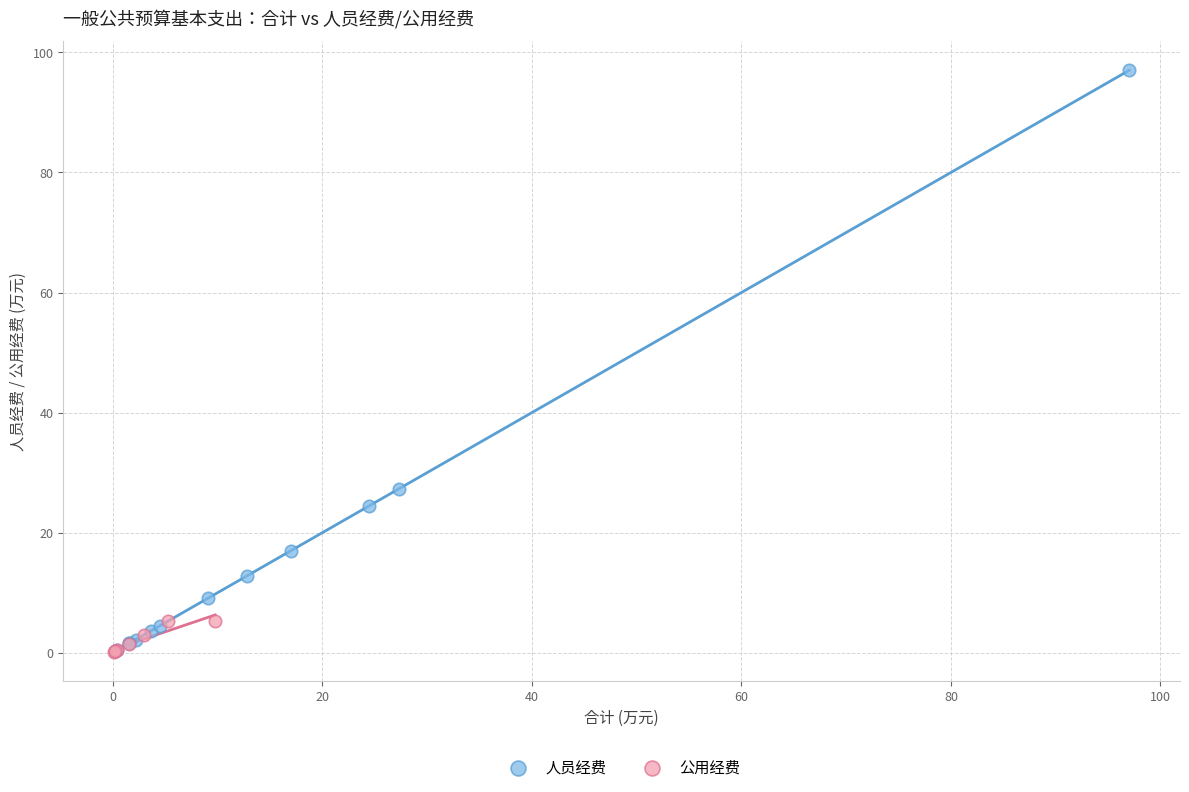

Which series has the largest Y range (max minus min)?

人员经费